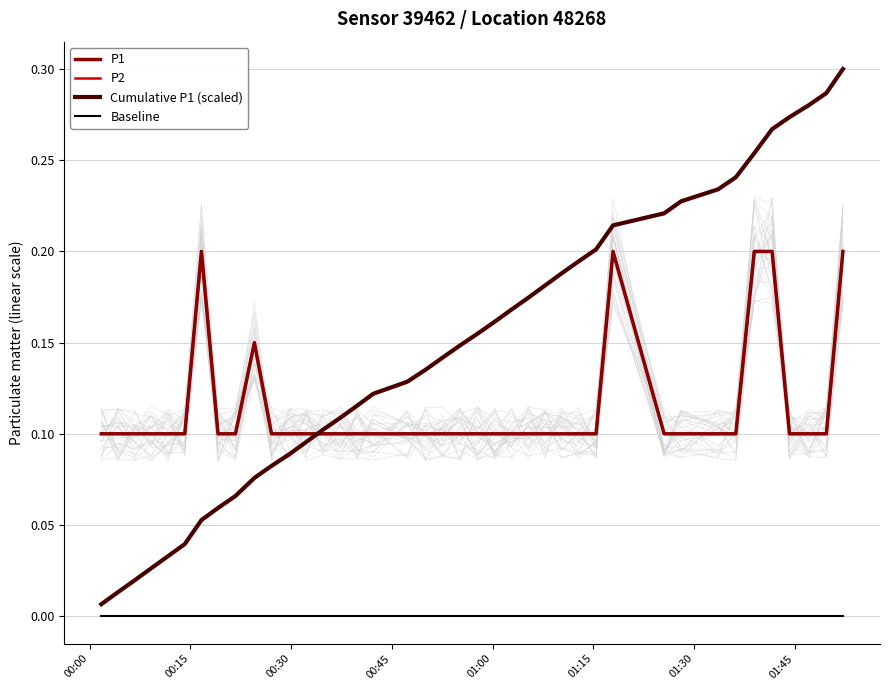

At how many categories does at least one series exceed 0?

40